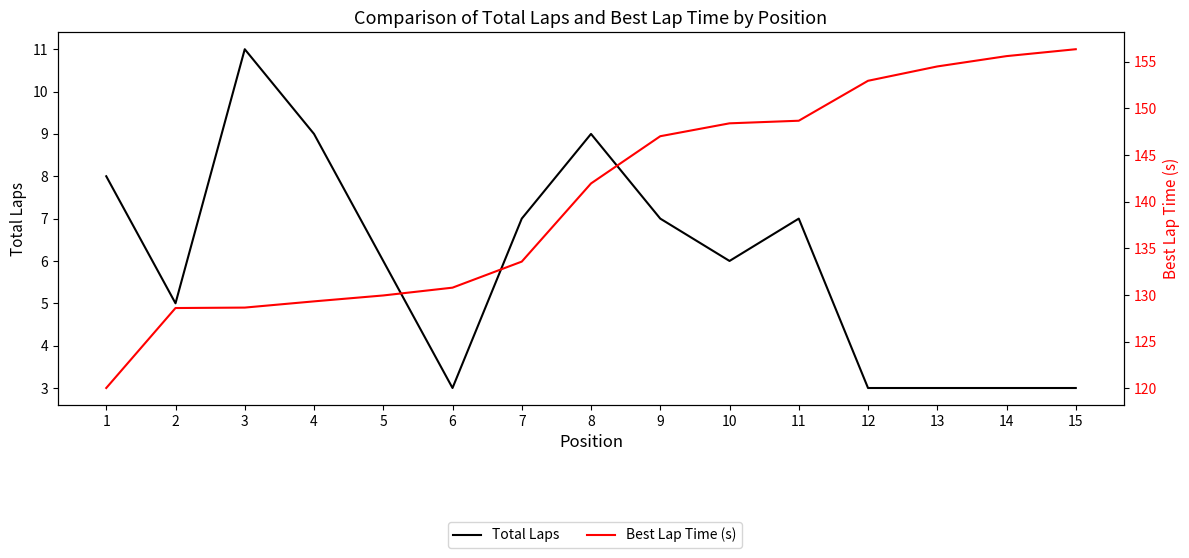

Rank the series by their maximum value, from highest to lowest.

Best Lap Time (s), Total Laps